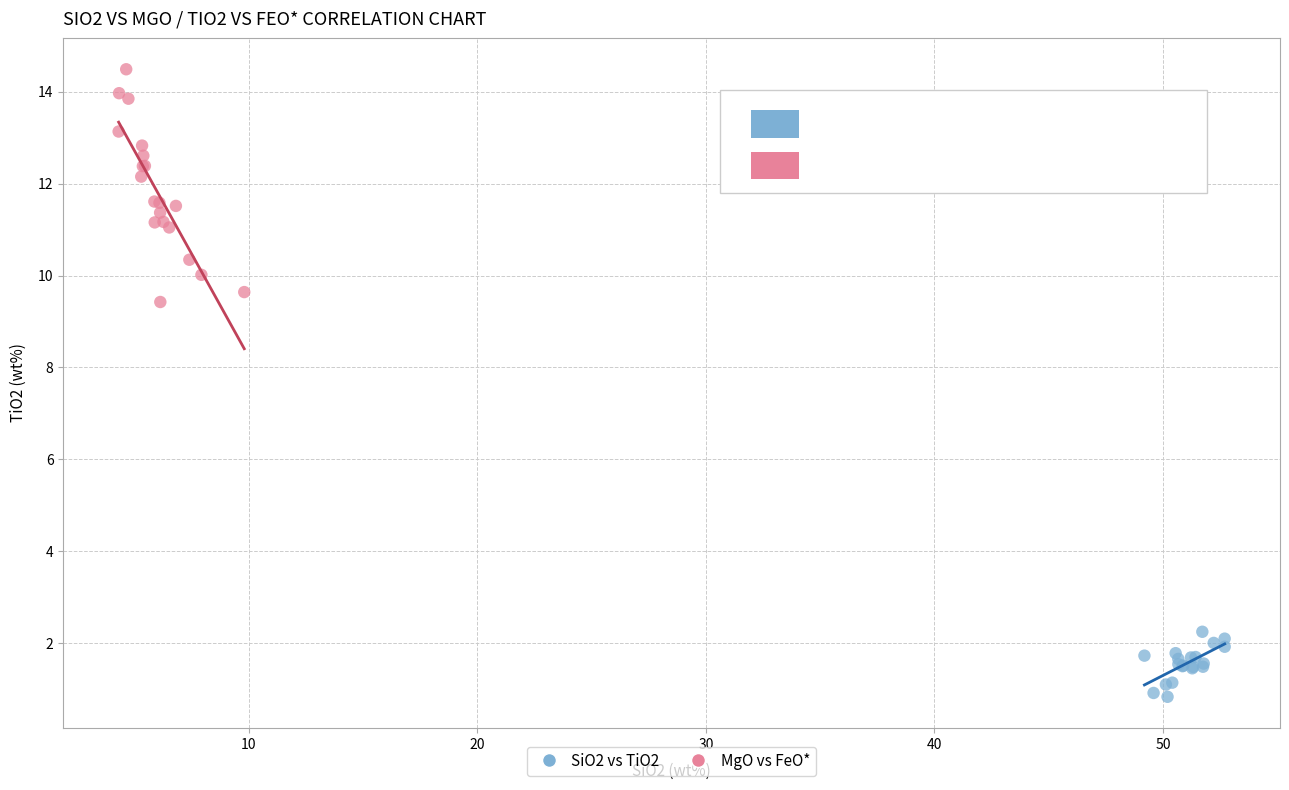

Which series reaches the minimum Y coordinate?

SiO2 vs TiO2